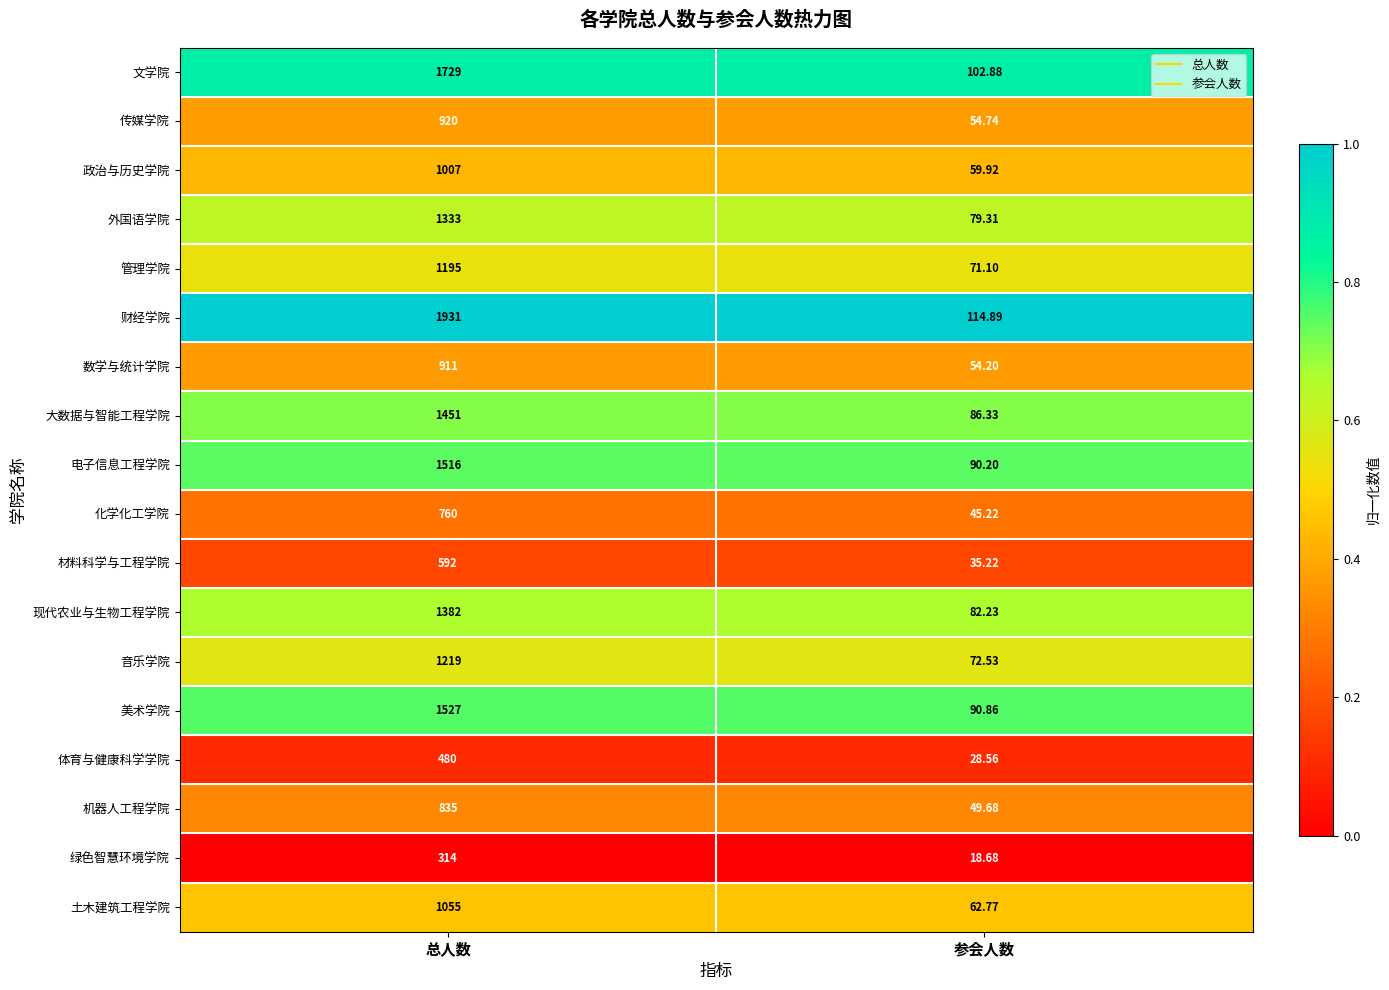

Count the number of data series in this chart.

18